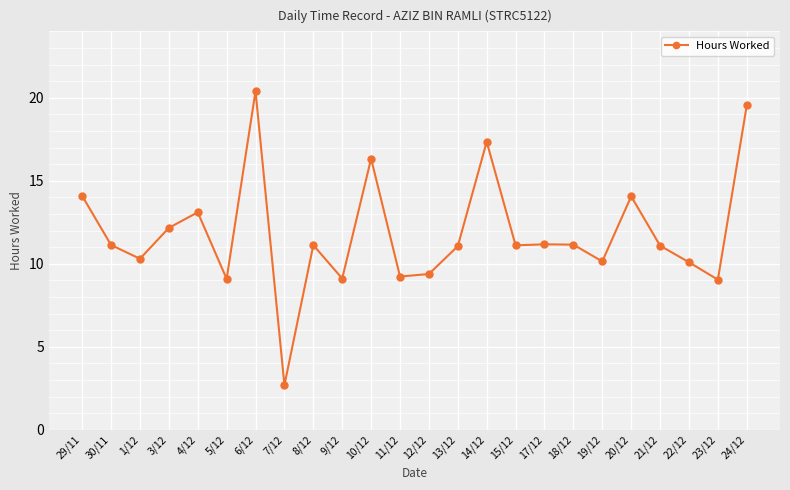

Which has a higher value, 20/12 or 19/12?

20/12